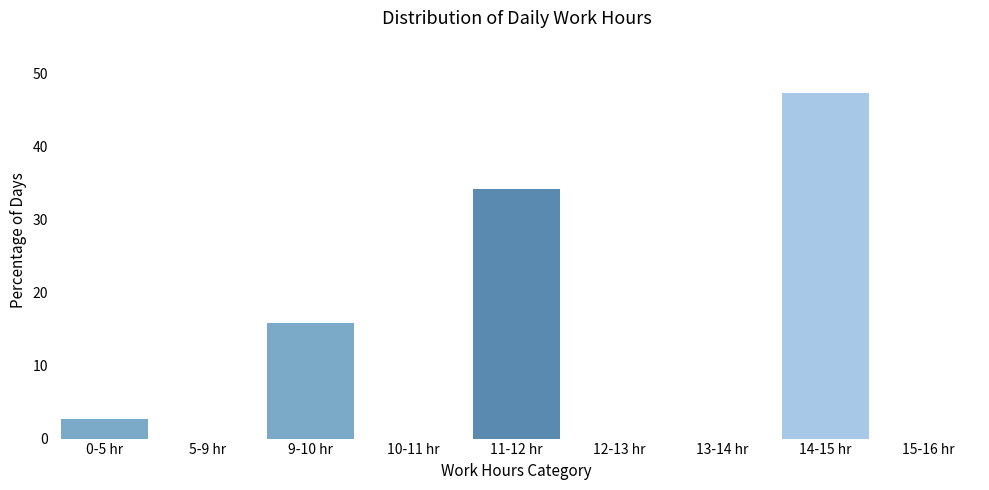

Reading right to left, list all the values displayed in this chart.

15-16 hr=0.0	14-15 hr=47.4	13-14 hr=0.0	12-13 hr=0.0	11-12 hr=34.2	10-11 hr=0.0	9-10 hr=15.8	5-9 hr=0.0	0-5 hr=2.6